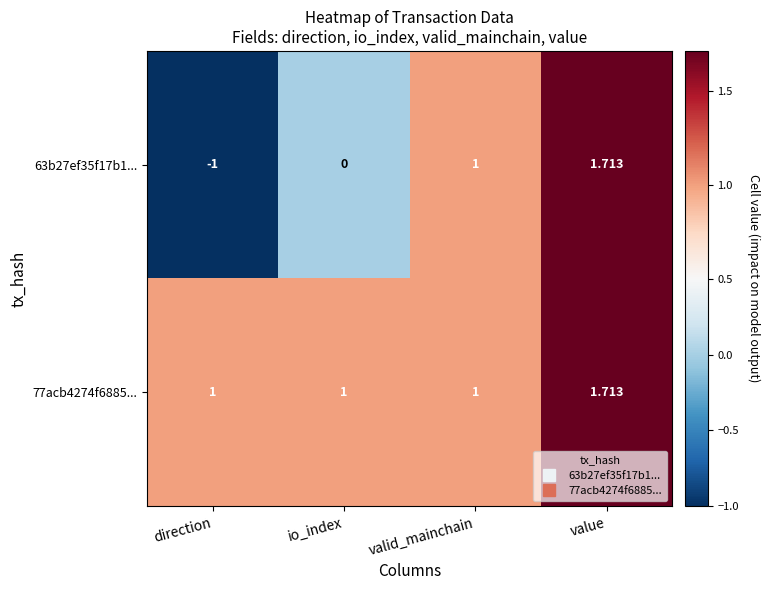

Which category has the highest value across all series?

value